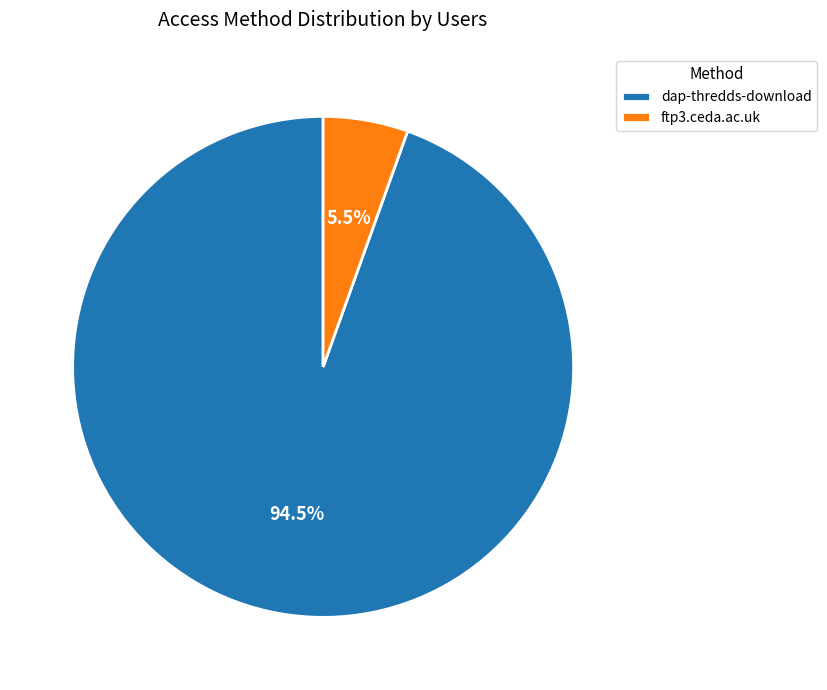

Count the number of slices in the pie.

2